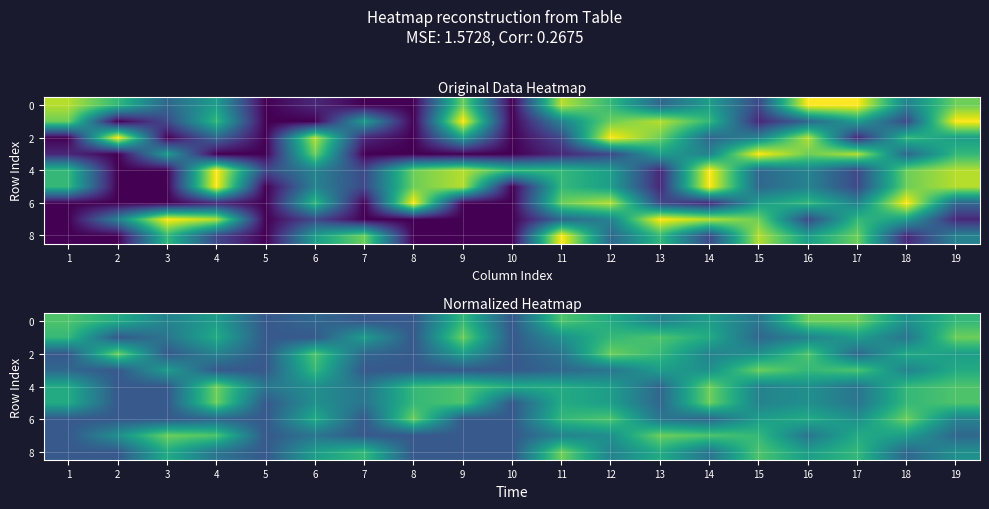

True or false: 0 has a value of 1.0 at 7.

False